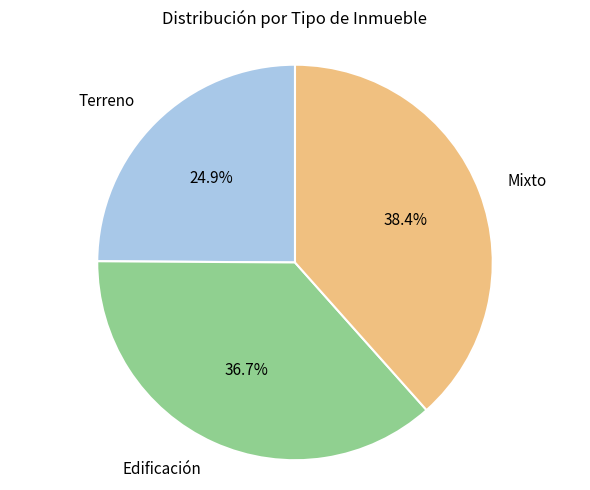

To the nearest percent, what is the difference between the largest and smallest slice percentages?

14%